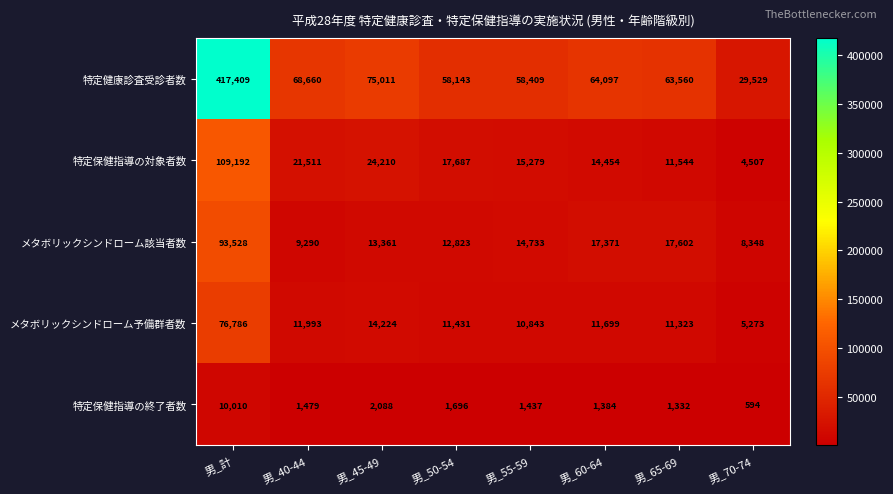

Rank the series at 男_50-54 from highest to lowest value.

特定健康診査受診者数, 特定保健指導の対象者数, メタボリックシンドローム該当者数, メタボリックシンドローム予備群者数, 特定保健指導の終了者数